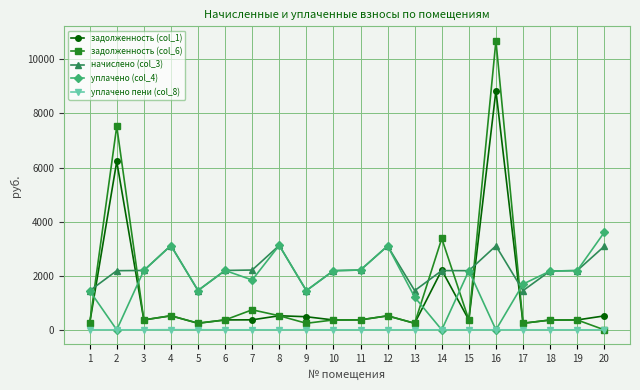

At which label does уплачено (col_4) first exceed 2185?

3